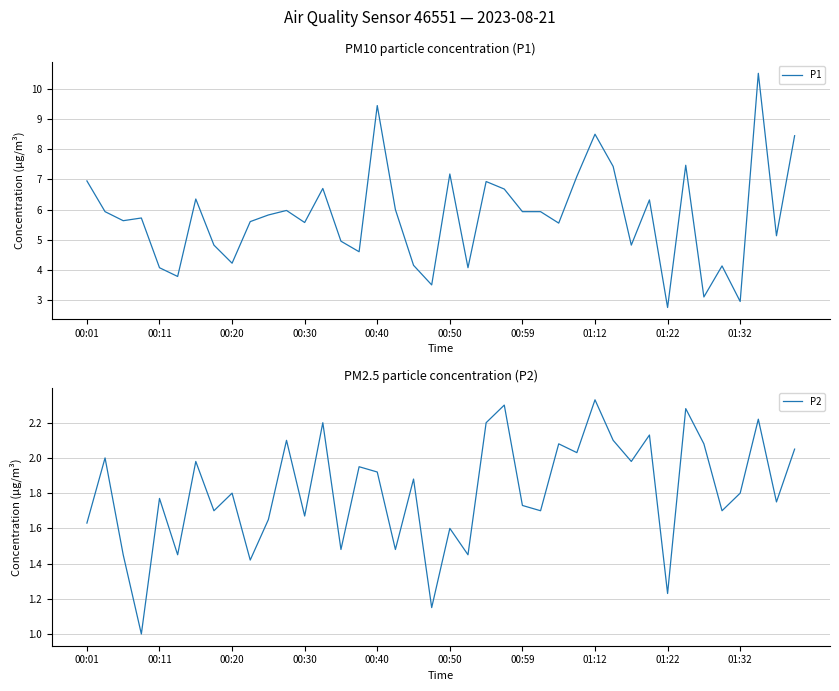

True or false: P1 and P2 cross at least once.

False